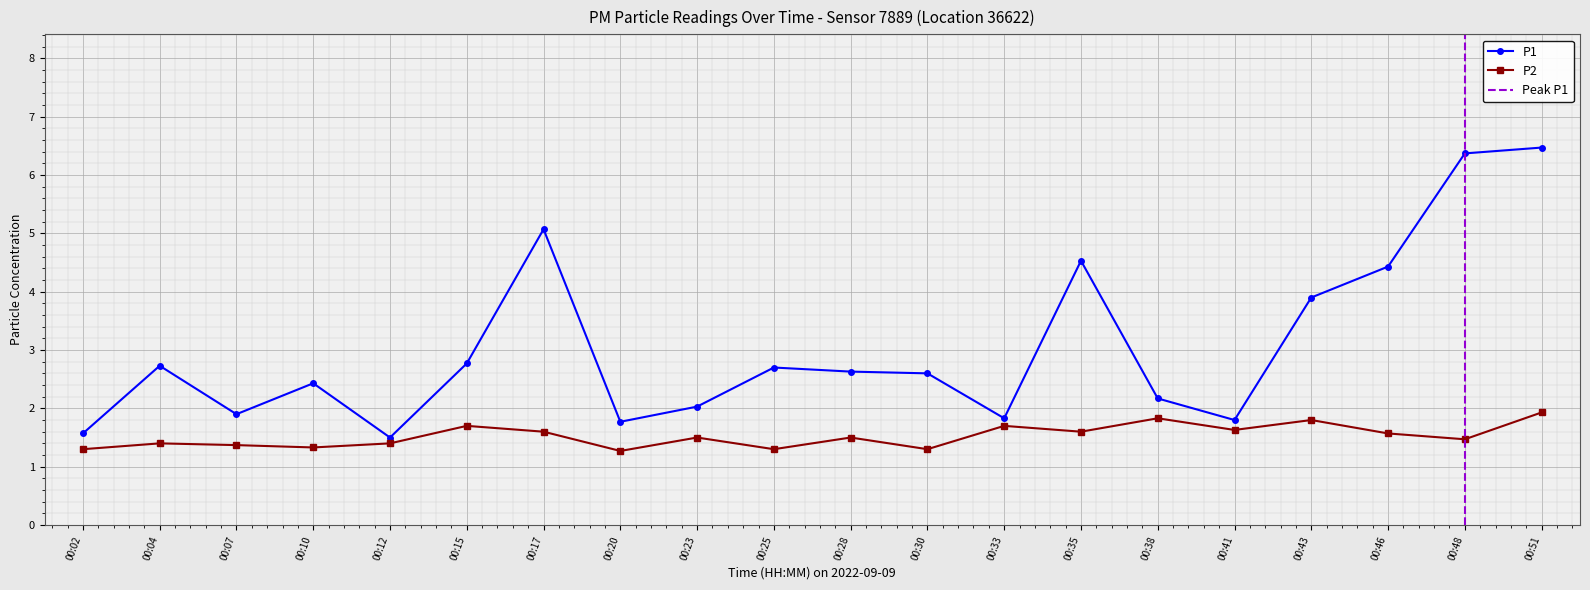

True or false: P2 and P1 intersect in this chart.

False